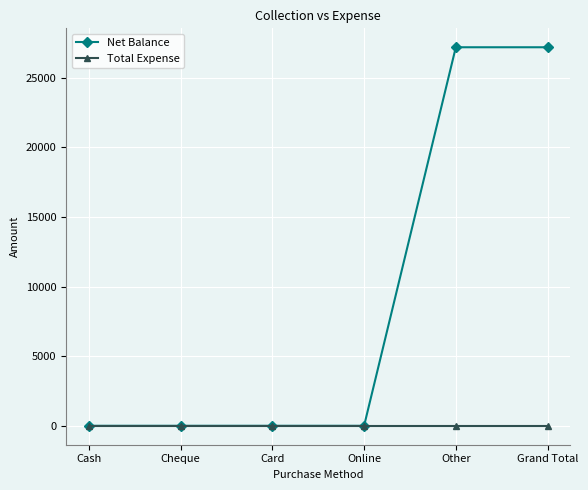

Which series has the widest spread of values?

Net Balance